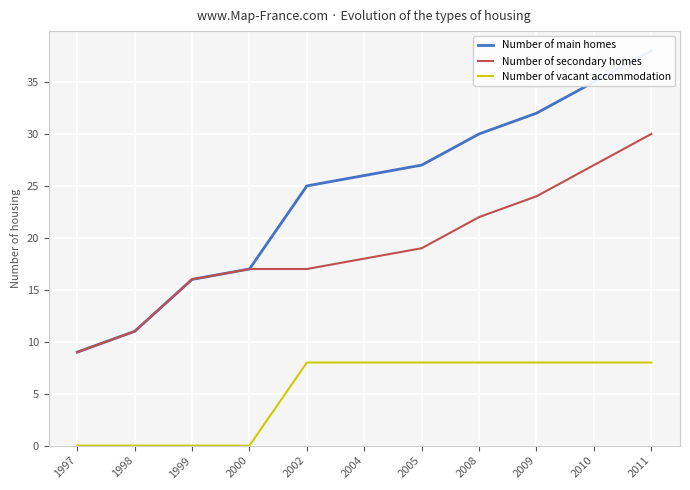

What is the value of the Number of secondary homes point at the 4th from the left?

17